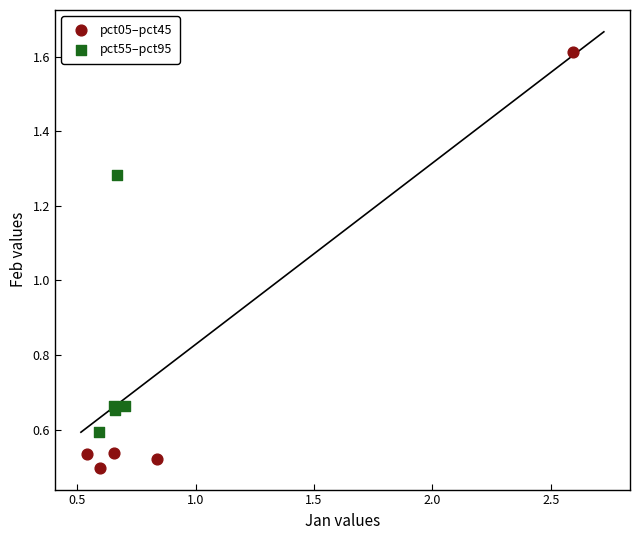

What are all the series names shown in the legend?

pct05–pct45, pct55–pct95